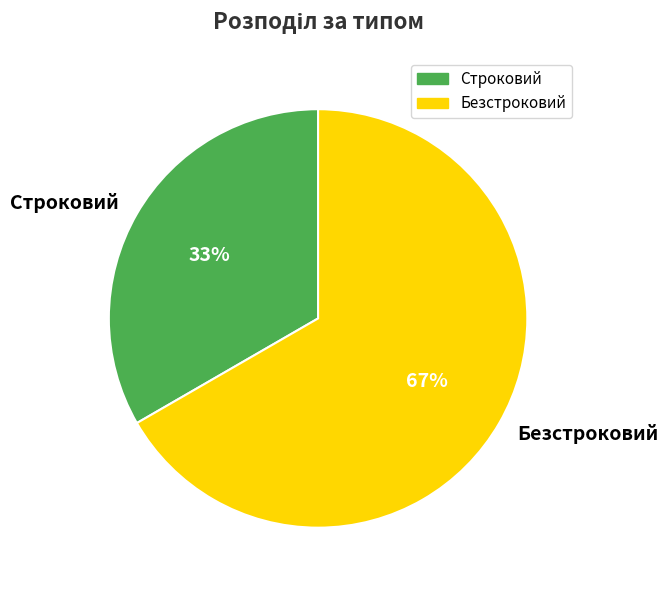

What is the smallest slice in the pie chart?

Строковий